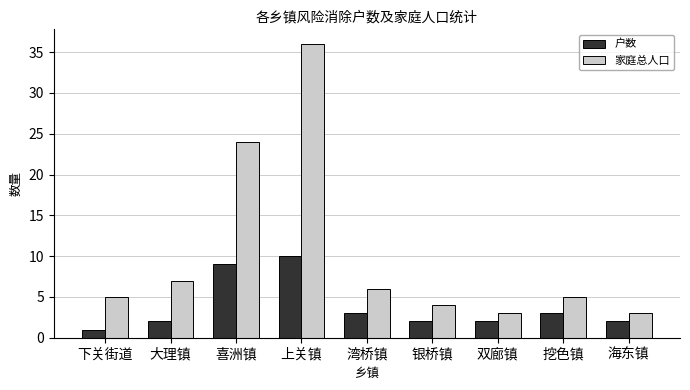

What is the average value of the 户数 series?

4